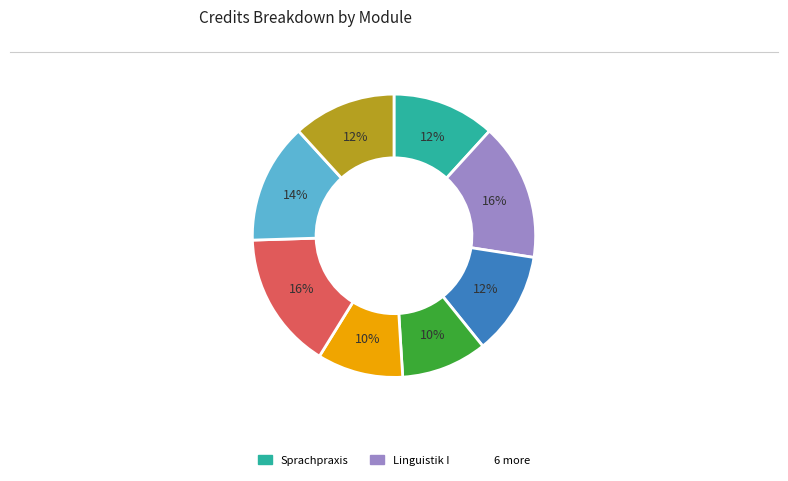

To the nearest percent, what is the difference between the largest and smallest slice percentages?

6%